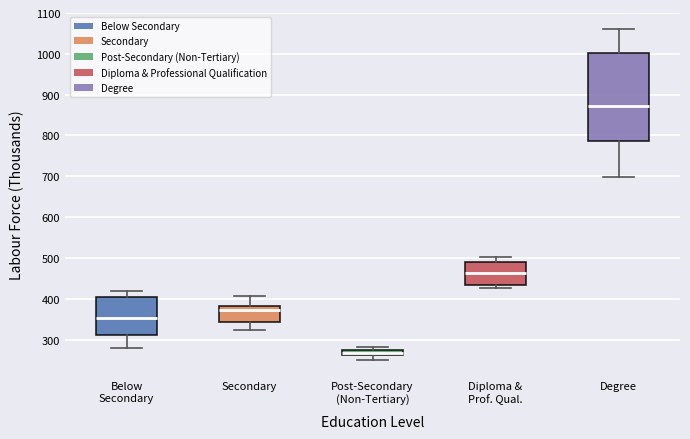

Which box has the highest median line?

Degree